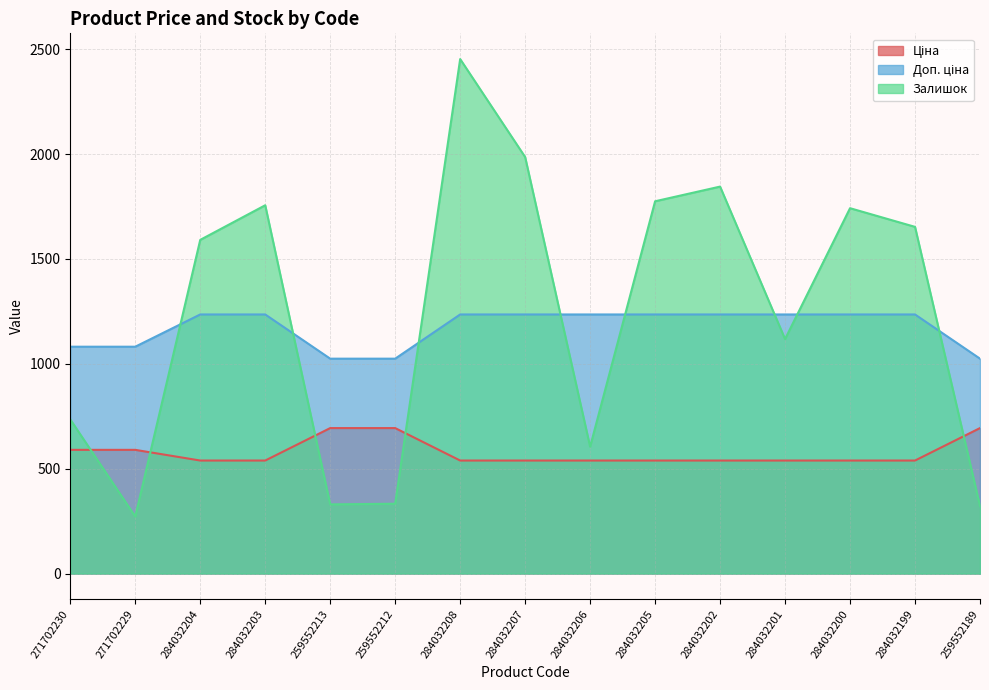

The value of Ціна at 259552212 is 693.7. True or false?

True